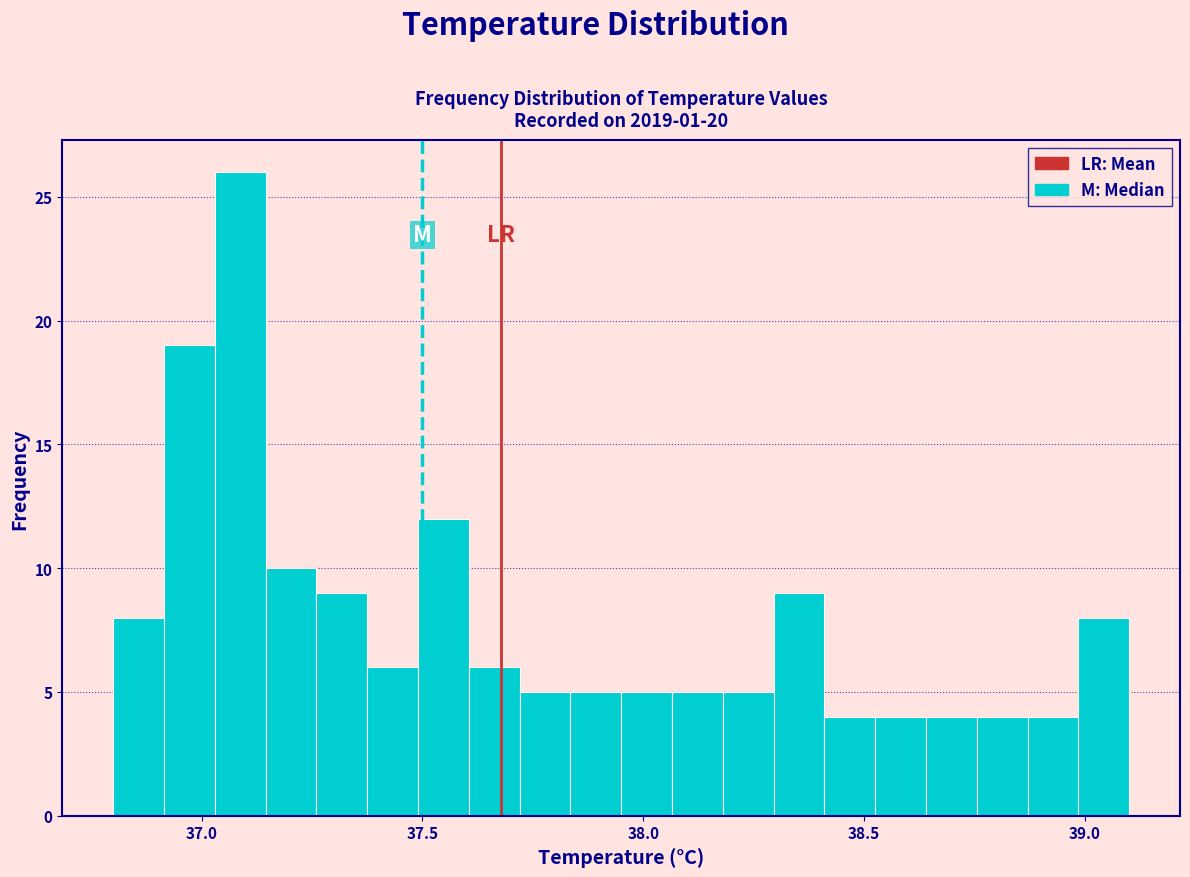

Read against the x-axis, roughly where is the centre of the tallest bar?

37.10